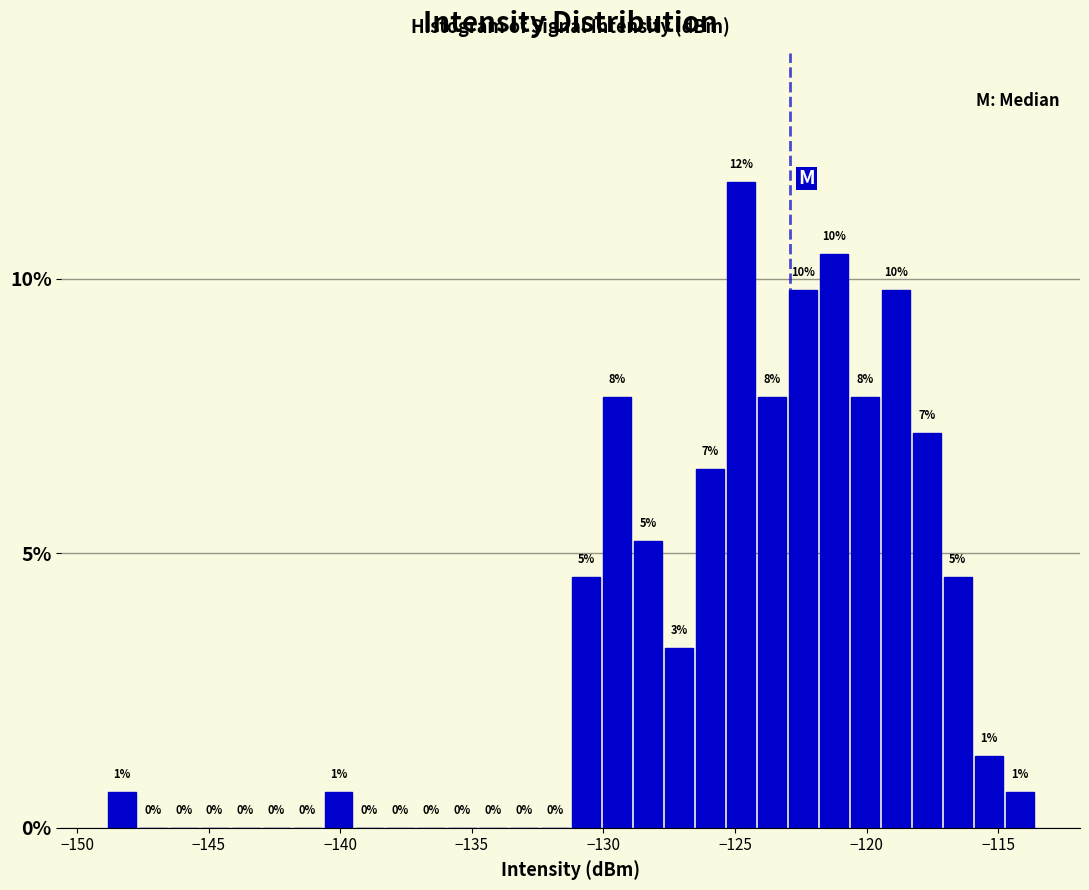

Around what value on the x-axis is the tallest bar? Give the approximate position of its centre, as read against the axis.

-125.0